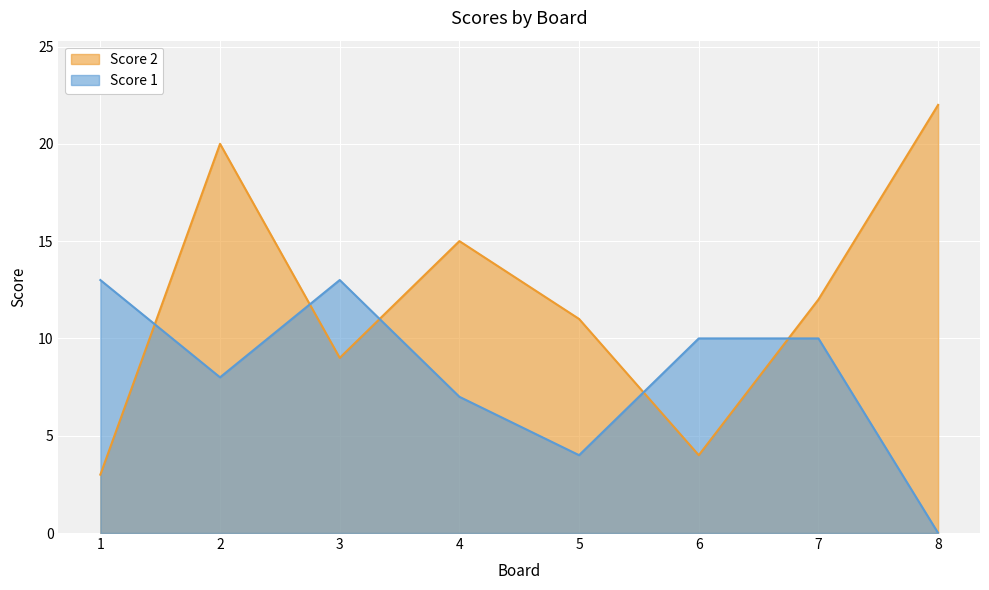

True or false: Score 1 and Score 2 cross at least once.

True